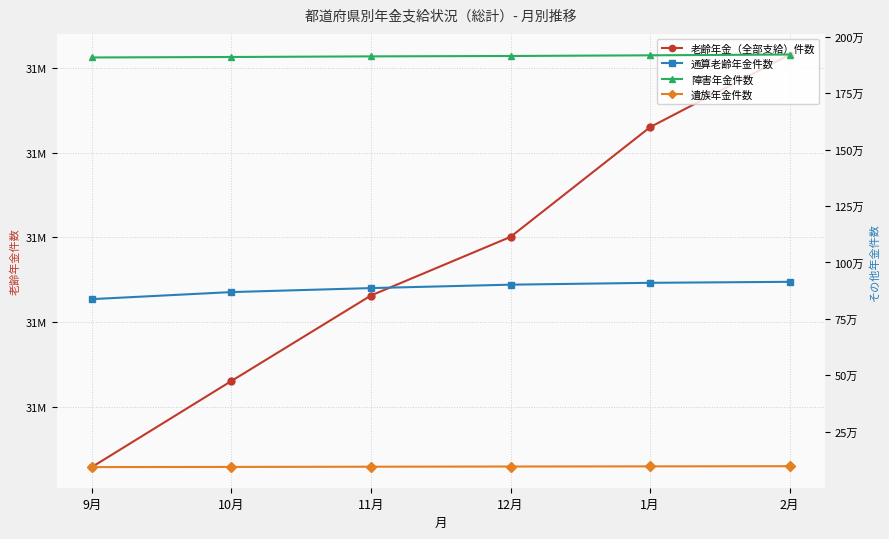

What is the sum of the 遺族年金件数 values at 2月 and 10月?

190486